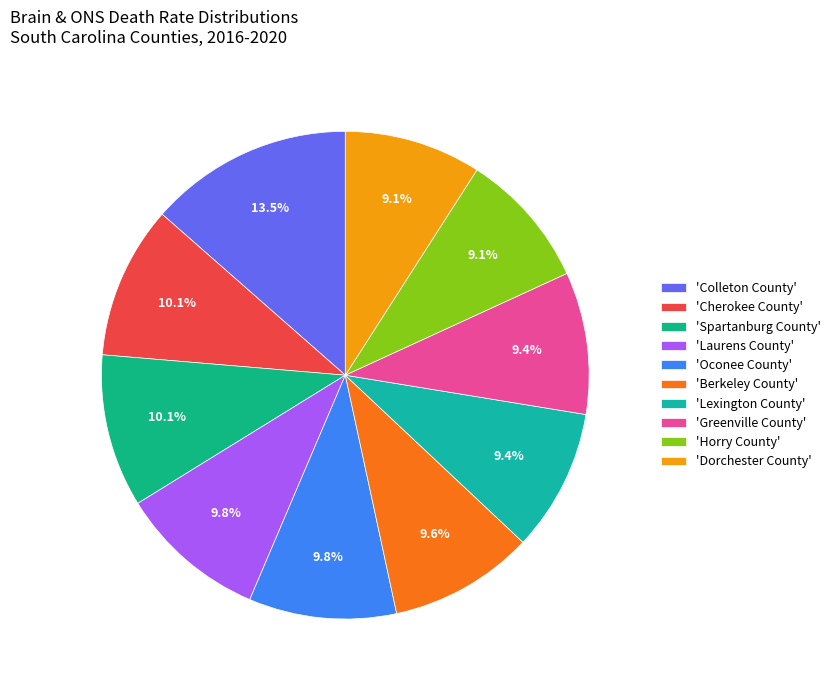

How many segments does this pie chart have?

10